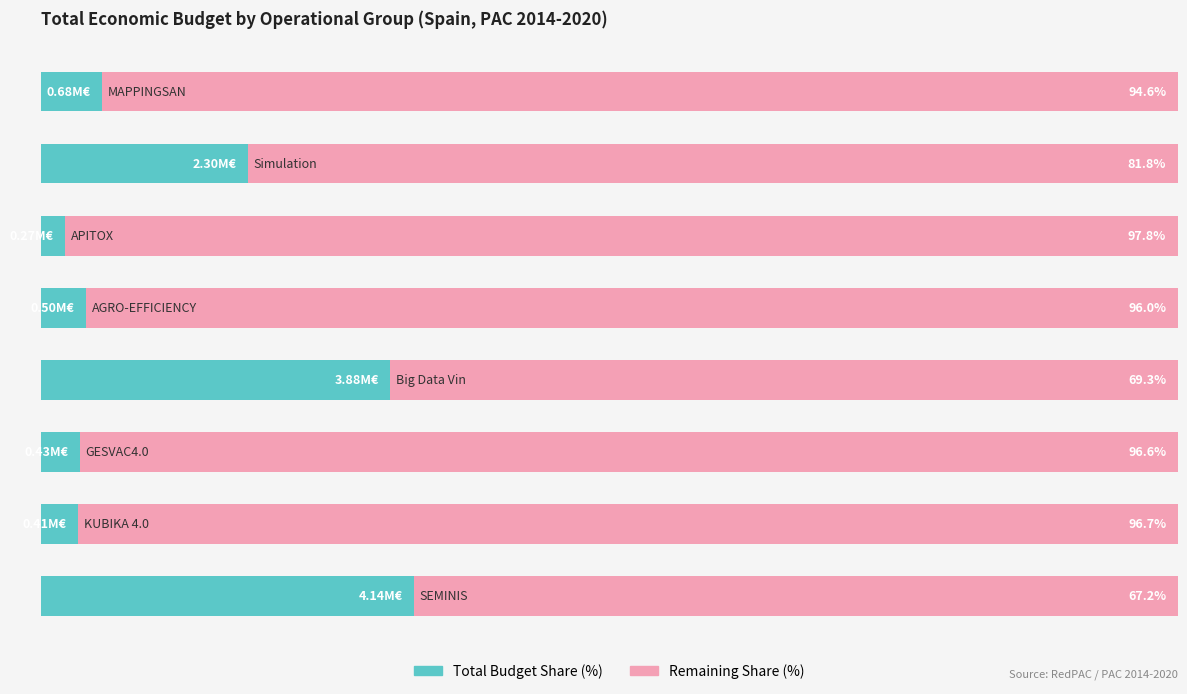

What are all the series names shown in the legend?

Total Budget Share (%), Remaining Share (%)